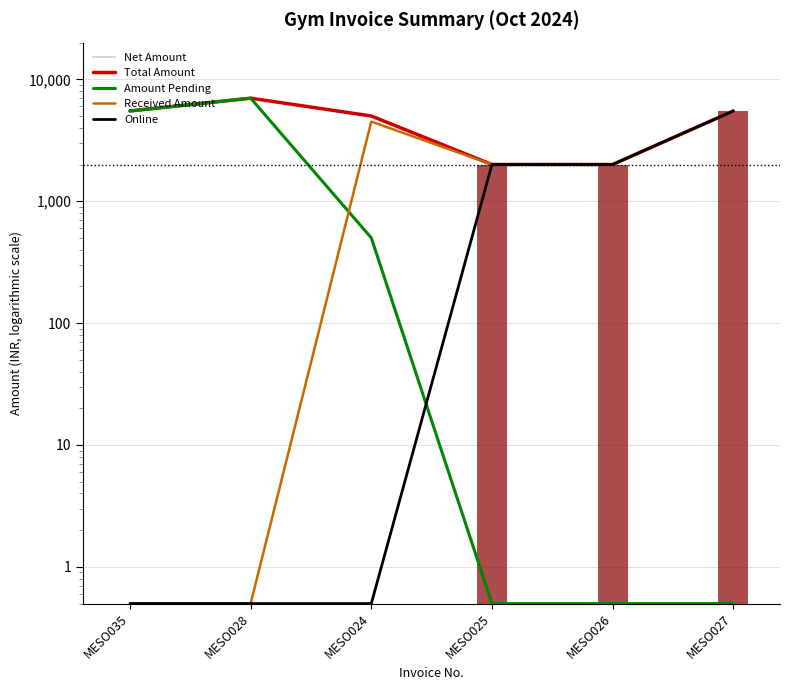

Is it true that Total Amount equals 5000.0 at MESO024?

True